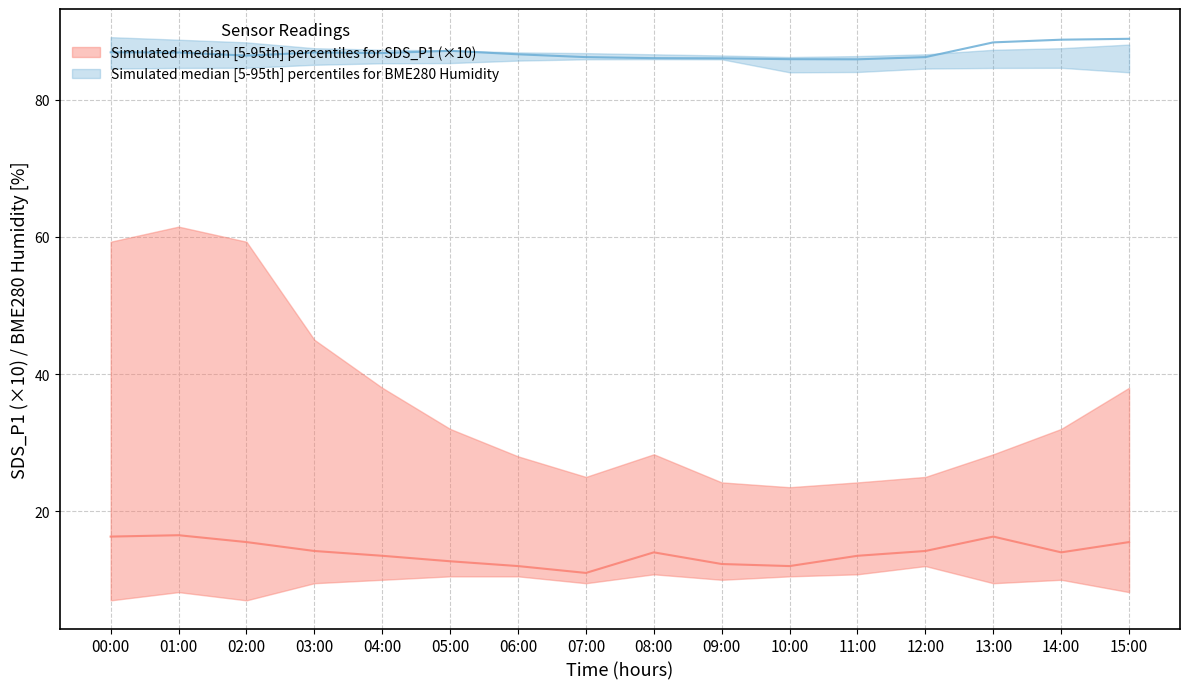

At 03:00, list the series in order from largest to smallest.

BME280_humidity_upper, BME280_humidity_median, BME280_humidity_lower, SDS_P1_upper, SDS_P1_median, SDS_P1_lower